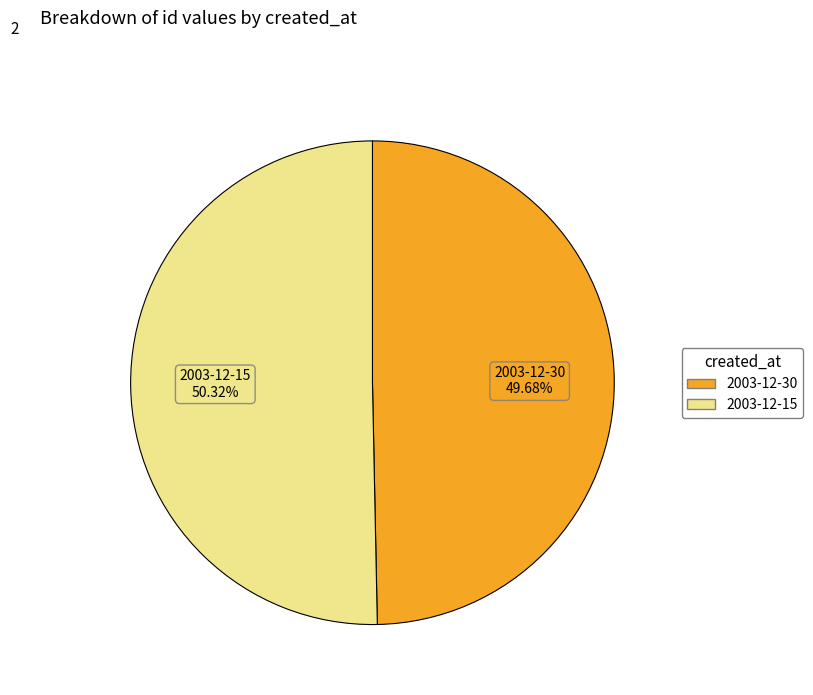

Approximately how many times larger is the value at 2003-12-30 compared to 2003-12-15?

1.0